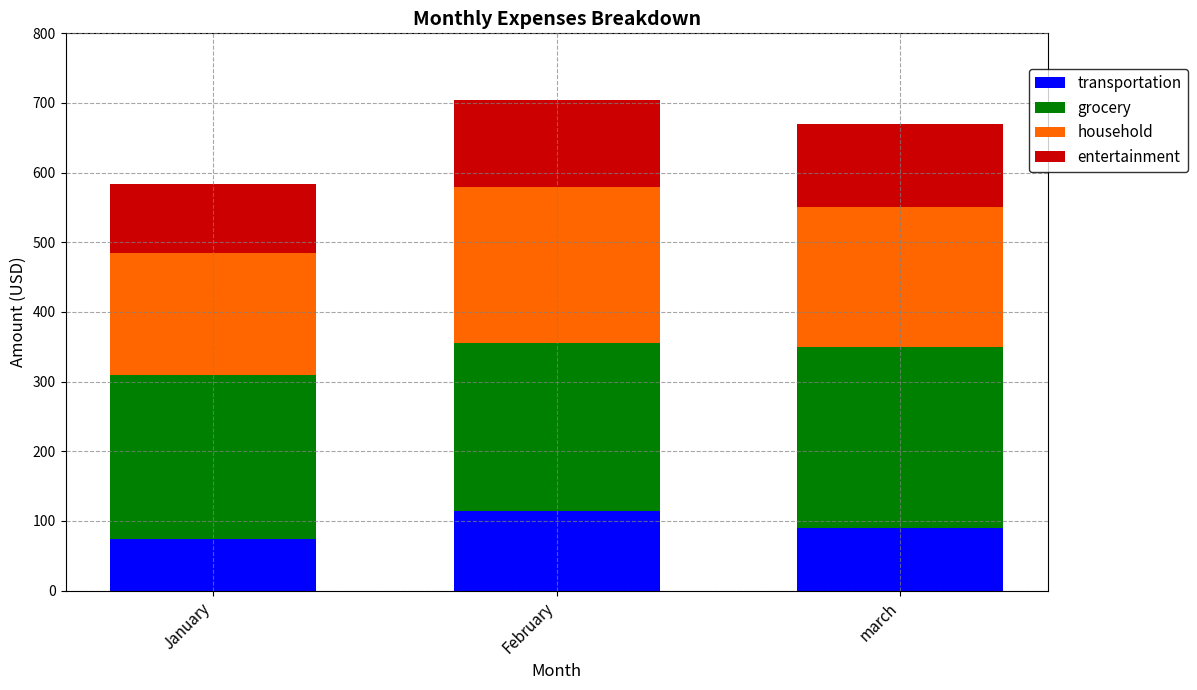

The value of transportation at January is 74. True or false?

True